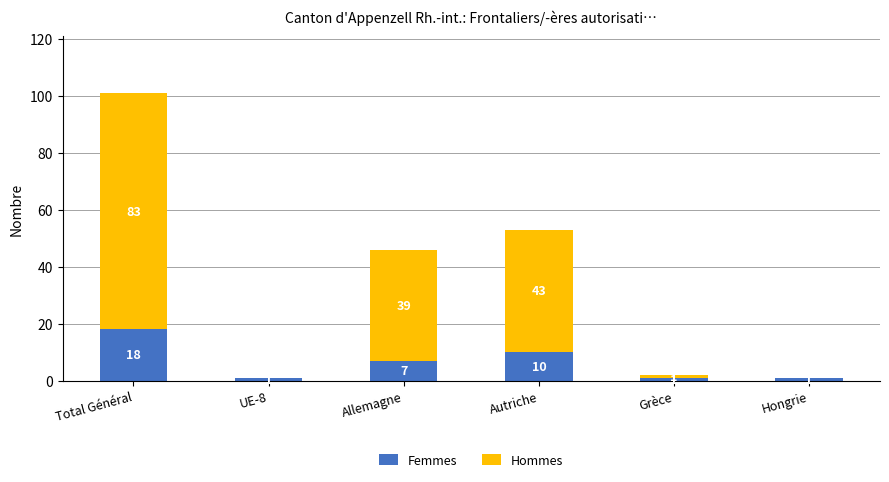

The Femmes series shows 25 at Total Général. True or false?

False